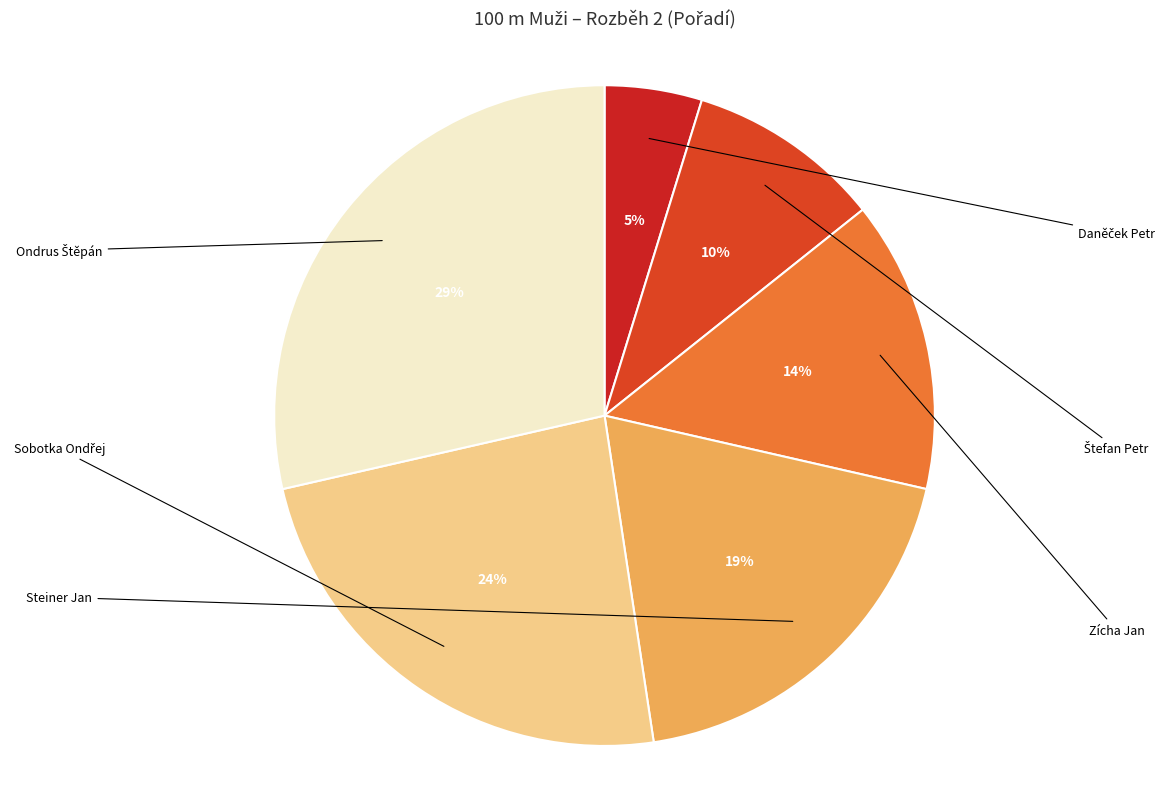

Which has a higher value, Zícha Jan or Štefan Petr?

Zícha Jan